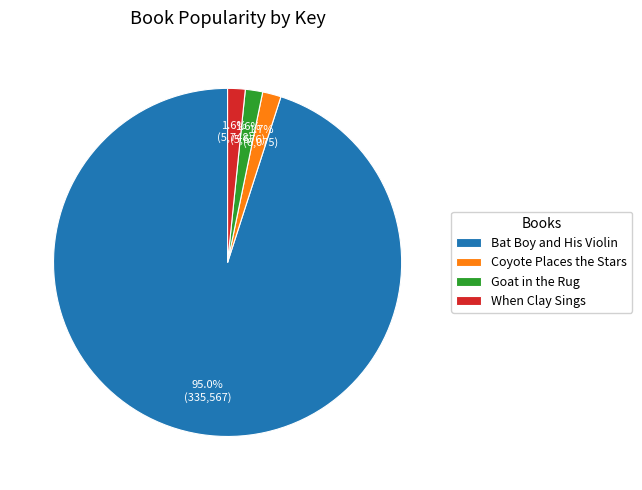

To the nearest percent, what portion does Goat in the Rug represent?

2%